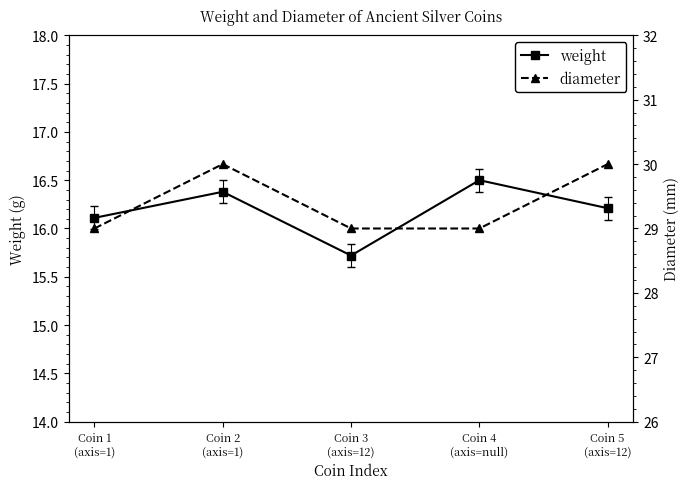

Is it true that diameter equals 30.0 at Coin 5
(axis=12)?

True